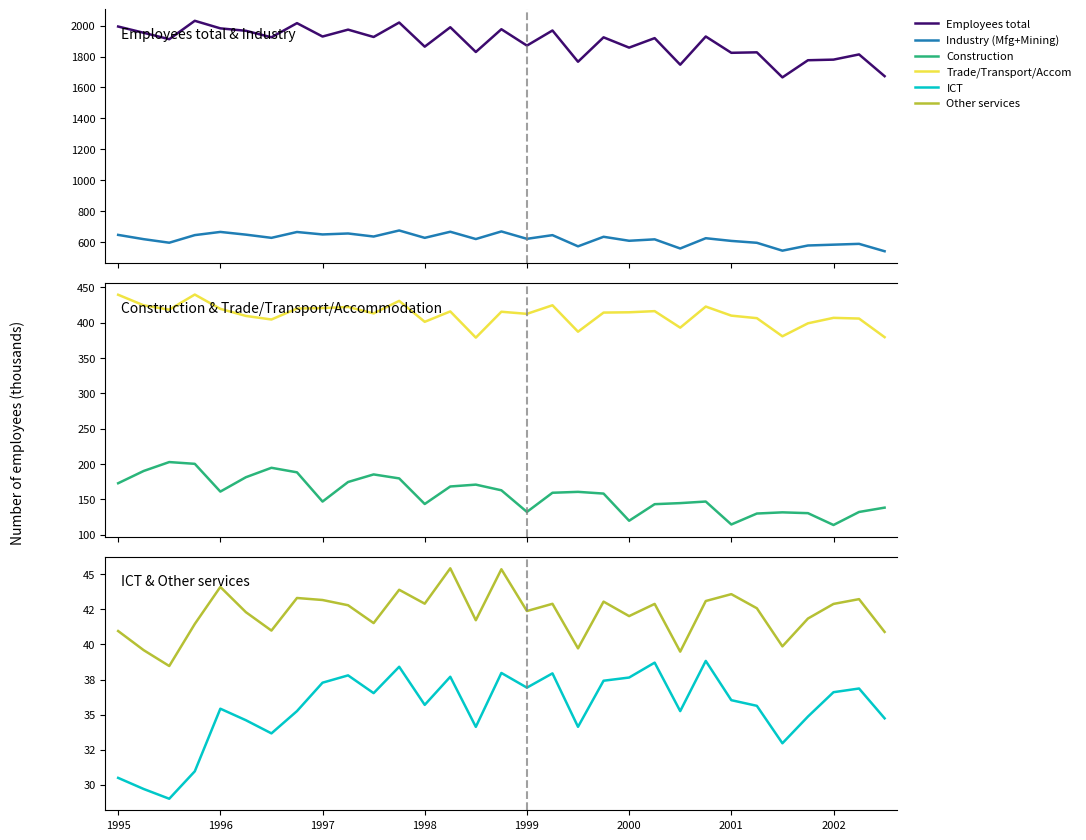

What is the difference between the maximum and minimum values in the ICT series?

9.8